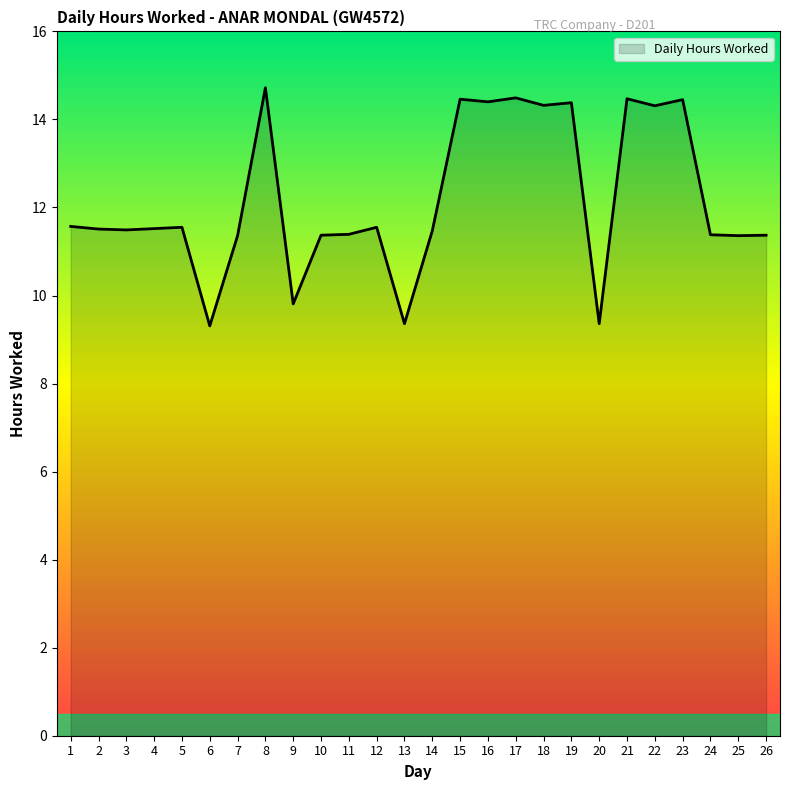

Which has a higher value, 23 or 9?

23